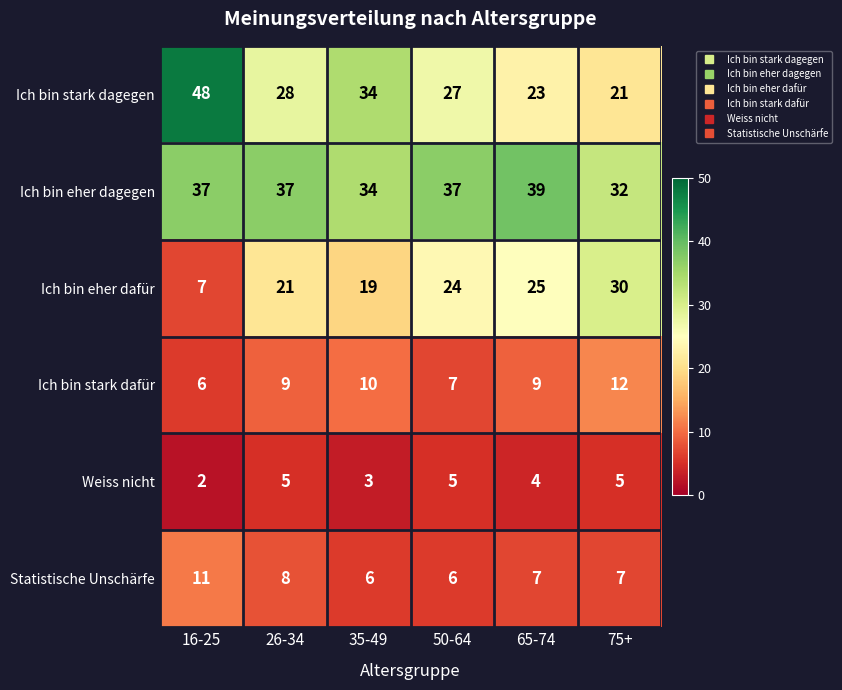

At which category does the chart reach its minimum across all series?

16-25